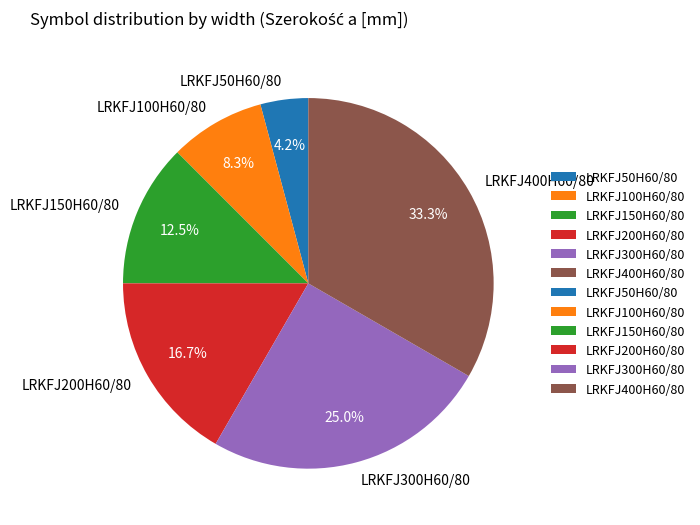

What is the total percentage of LRKFJ50H60/80 and LRKFJ300H60/80?

29.2%